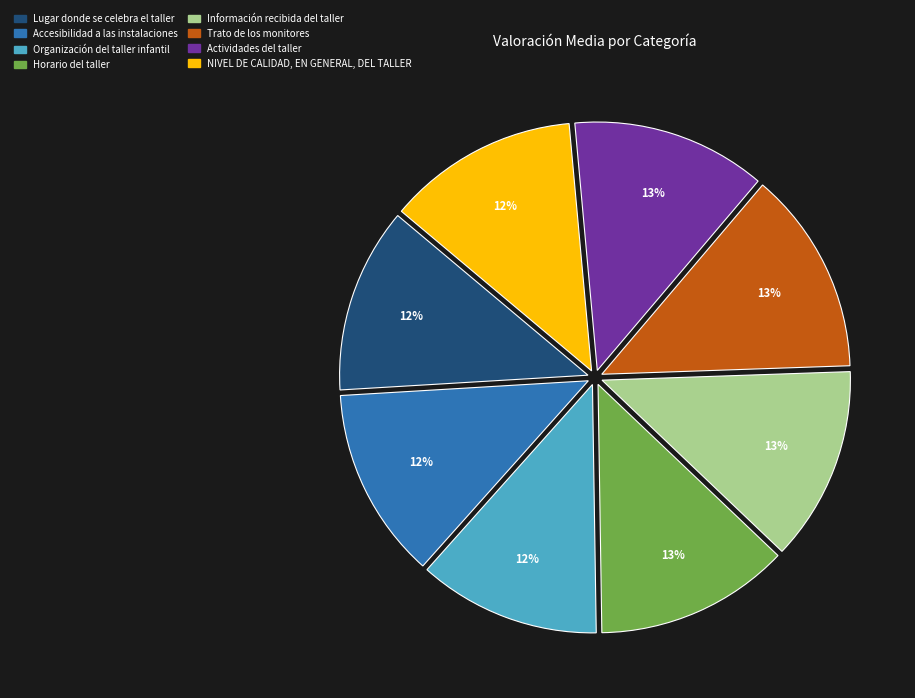

How many slices are in this pie chart?

8